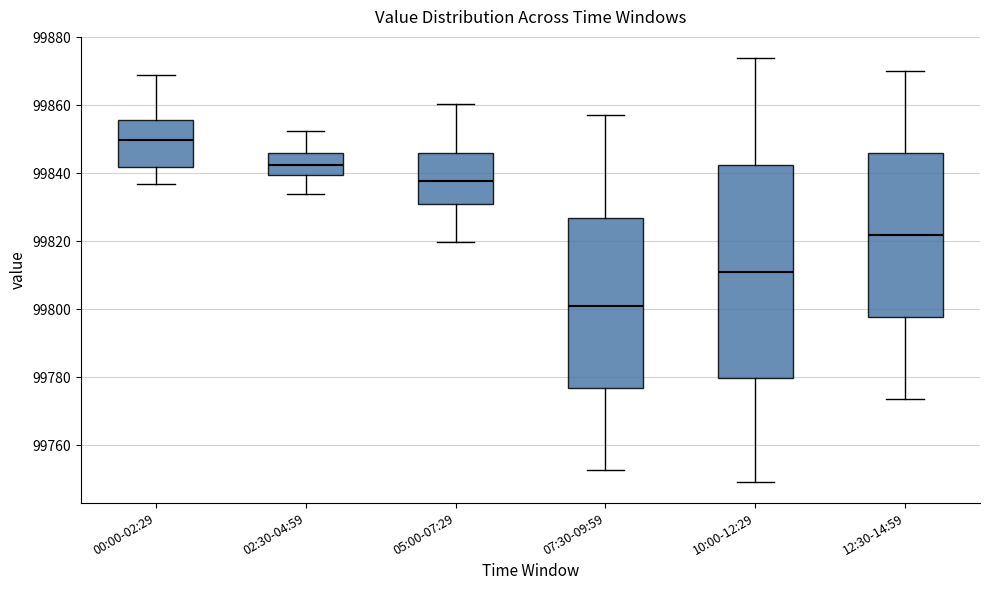

Where is the upper edge of the box for 00:00-02:29 on the y-axis? The values are not printed on the chart, so give them approximately, as read against the axis.

99856